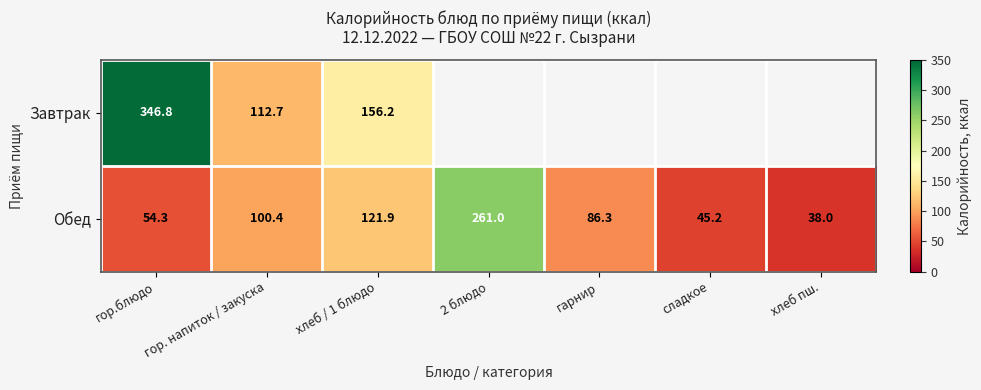

What is the difference between the highest and lowest values at гор. напиток / закуска?

12.3